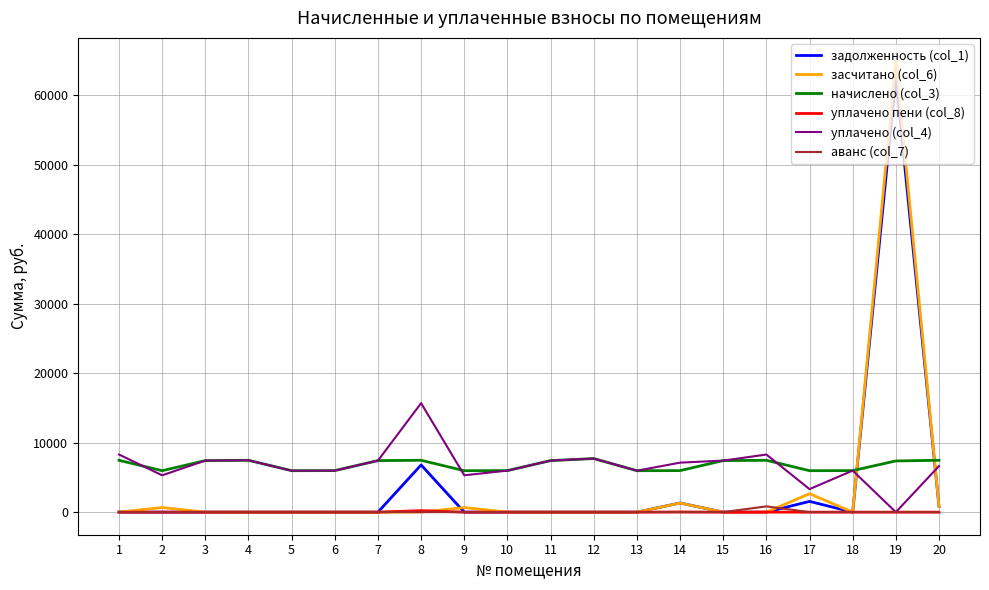

What is the difference between the highest and lowest values at 11?

7418.9